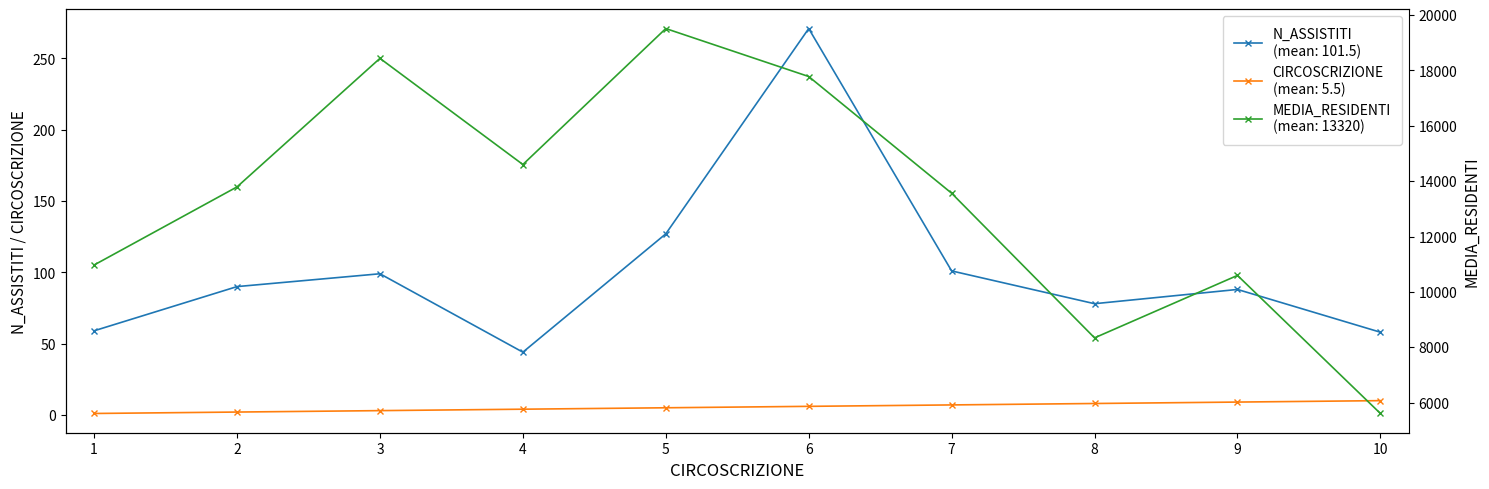

Reading left to right, extract all data points from this chart.

N_ASSISTITI: 1=59	2=90	3=99	4=44	5=127	6=271	7=101	8=78	9=88	10=58
MEDIA_RESIDENTI: 1=10972	2=13793	3=18435	4=14601	5=19511	6=17779	7=13564	8=8341	9=10596	10=5610
CIRCOSCRIZIONE: 1=1	2=2	3=3	4=4	5=5	6=6	7=7	8=8	9=9	10=10